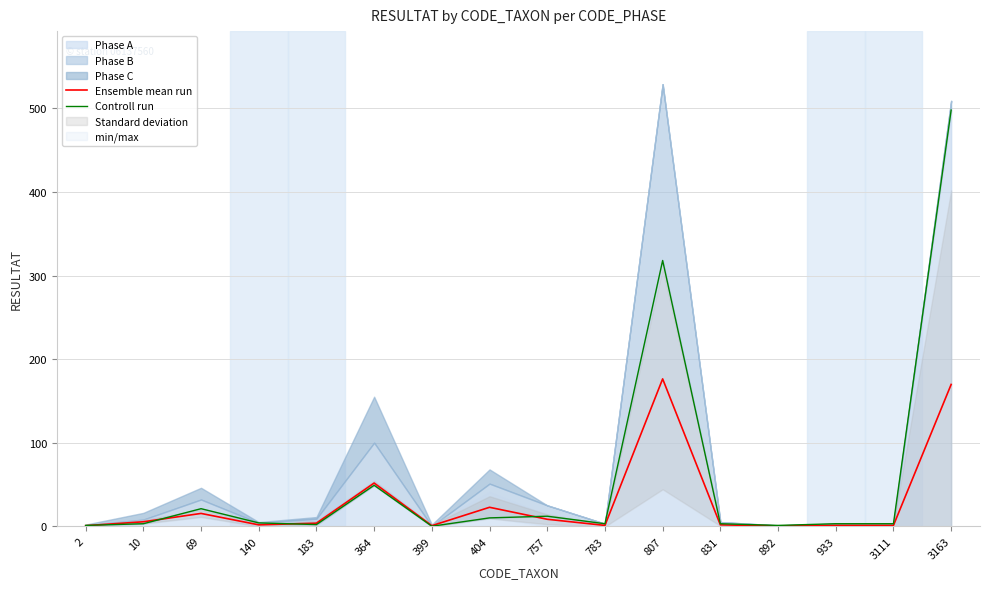

Reading left to right, what are all the values shown in this chart?

Ensemble mean run: 0.7	5.3	15.3	1.7	3.7	51.7	0.7	22.7	8.3	1.0	176.3	1.7	0.3	1.0	1.0	169.7
Controll run: 1.0	3.0	21.0	4.0	2.0	49.0	0.0	10.0	12.0	3.0	318.0	3.0	1.0	3.0	3.0	498.0